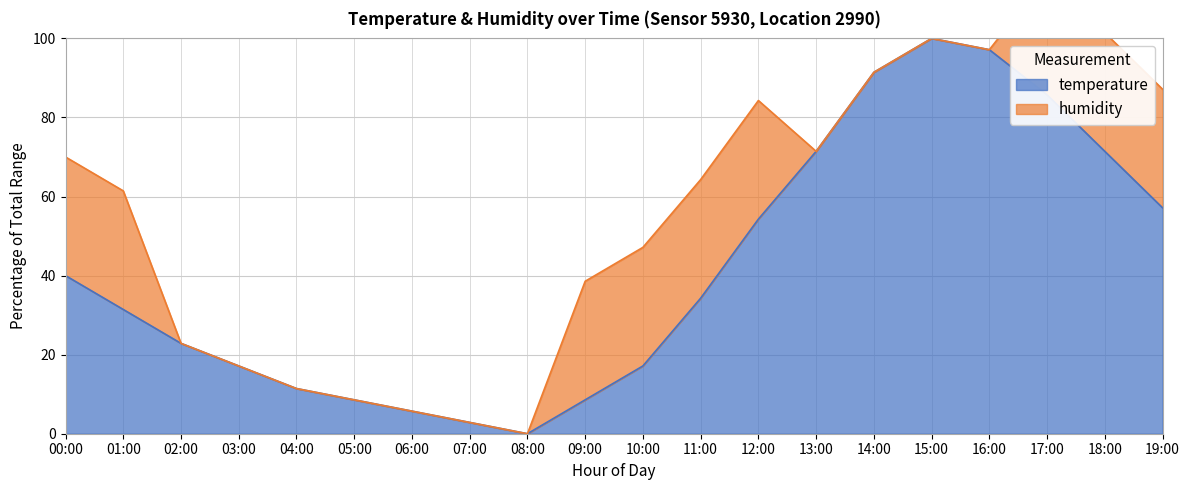

List the labels in order of value, largest first.

15:00, 16:00, 14:00, 17:00, 13:00, 18:00, 19:00, 12:00, 00:00, 11:00, 01:00, 02:00, 03:00, 10:00, 04:00, 05:00, 09:00, 06:00, 07:00, 08:00